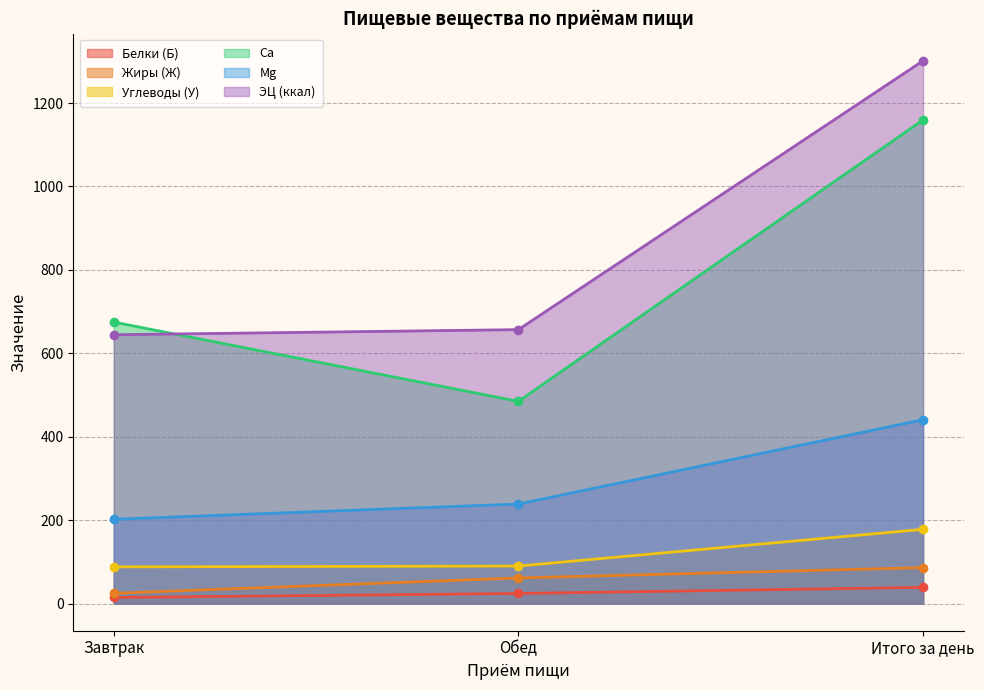

Where does the Углеводы (У) series first go above 89?

Обед